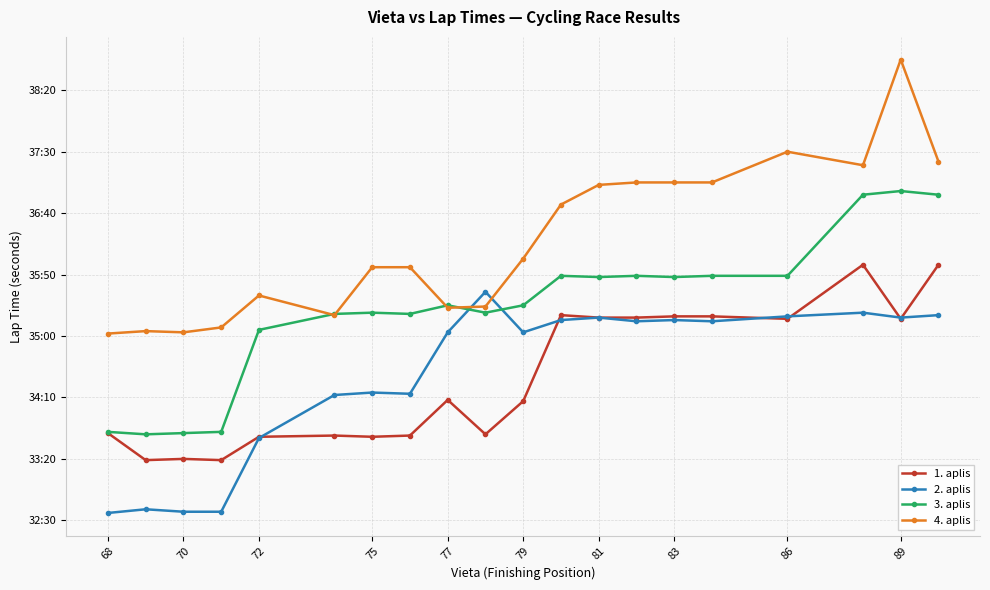

What are all the series names shown in the legend?

1. aplis, 2. aplis, 3. aplis, 4. aplis